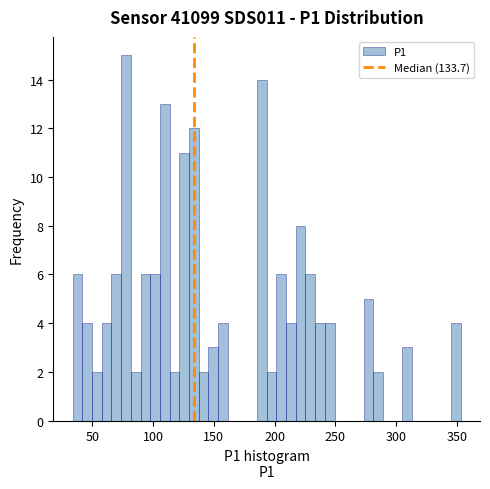

Around what value on the x-axis is the tallest bar? Give the approximate position of its centre, as read against the axis.

80